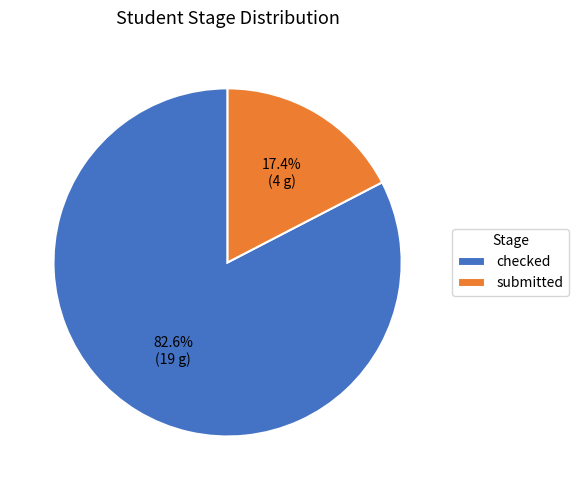

Which slice is the largest?

checked